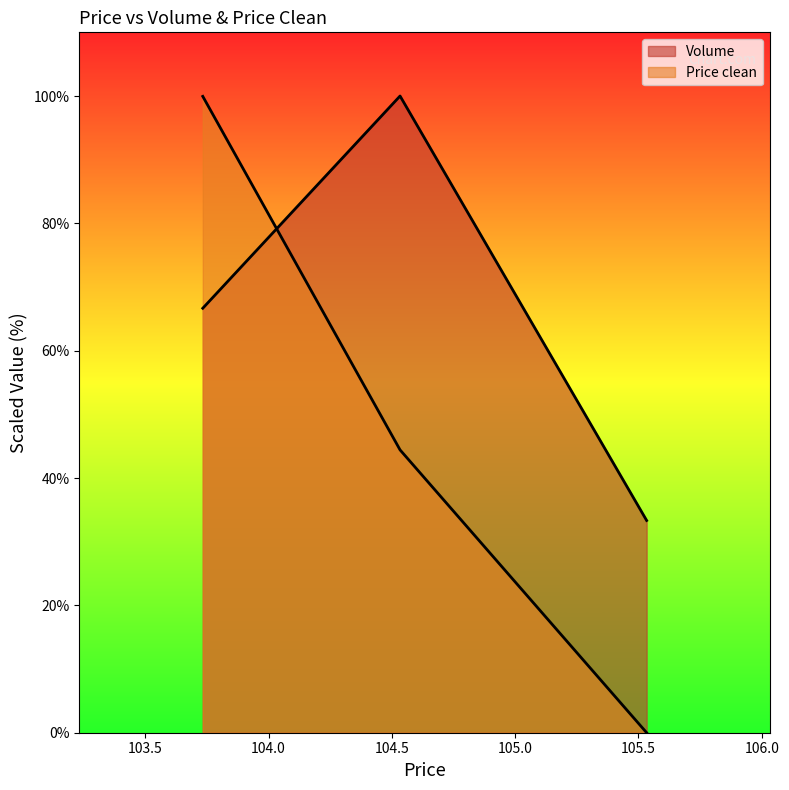

How many values in Price clean are above zero?

2